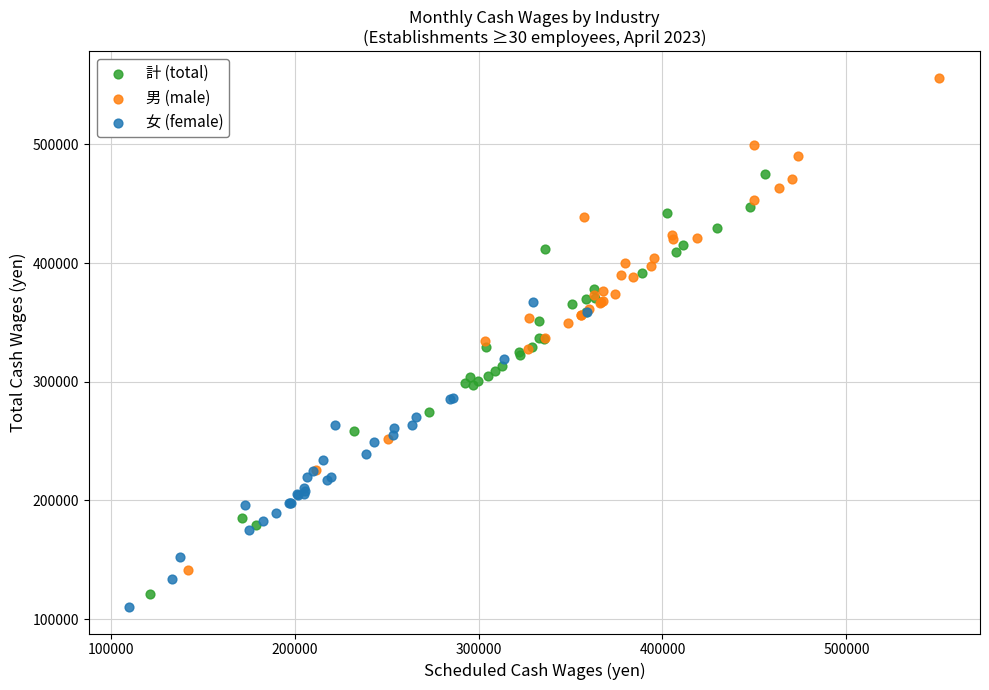

Which series has the largest Y range (max minus min)?

男 (male)